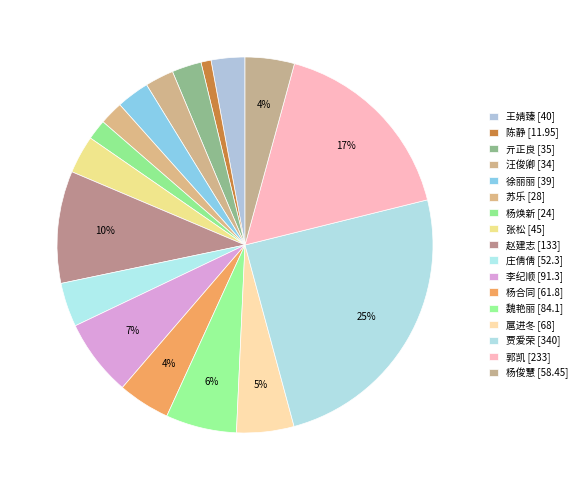

The 李纪顺 [91.3] slice represents 1% of the pie. True or false?

False